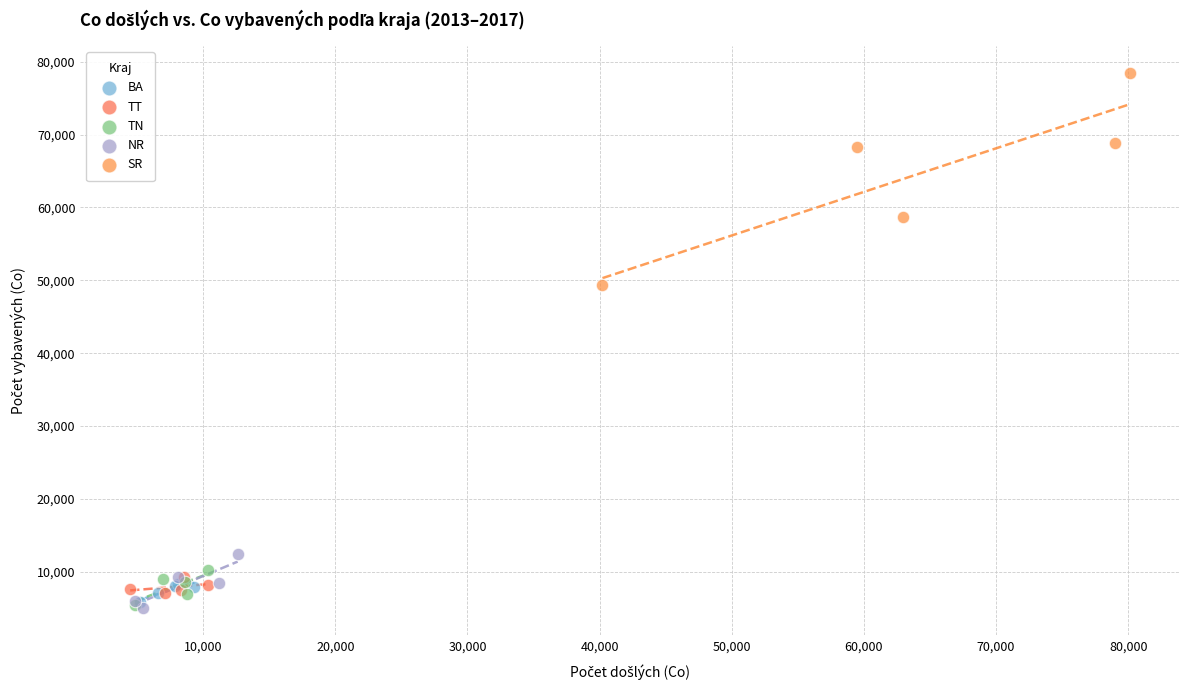

Which series has the widest spread of Y values?

SR